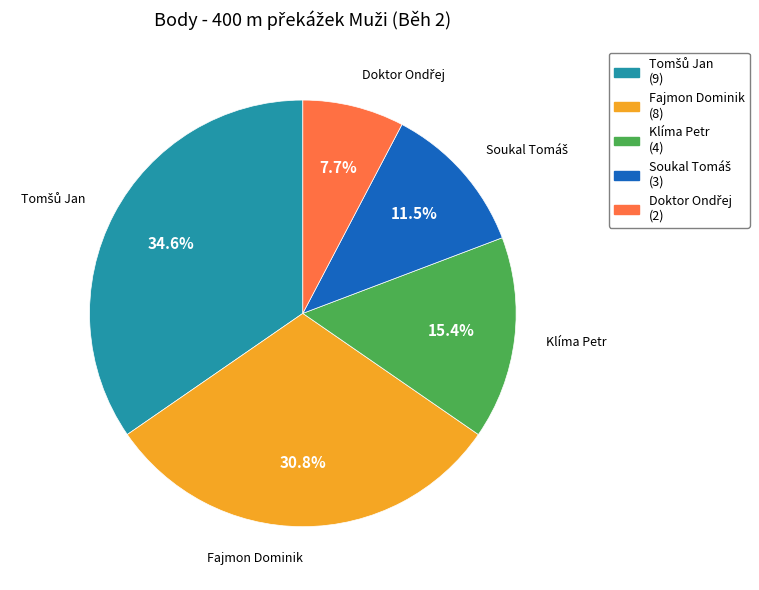

Is Fajmon Dominik (8) the majority of the pie?

No